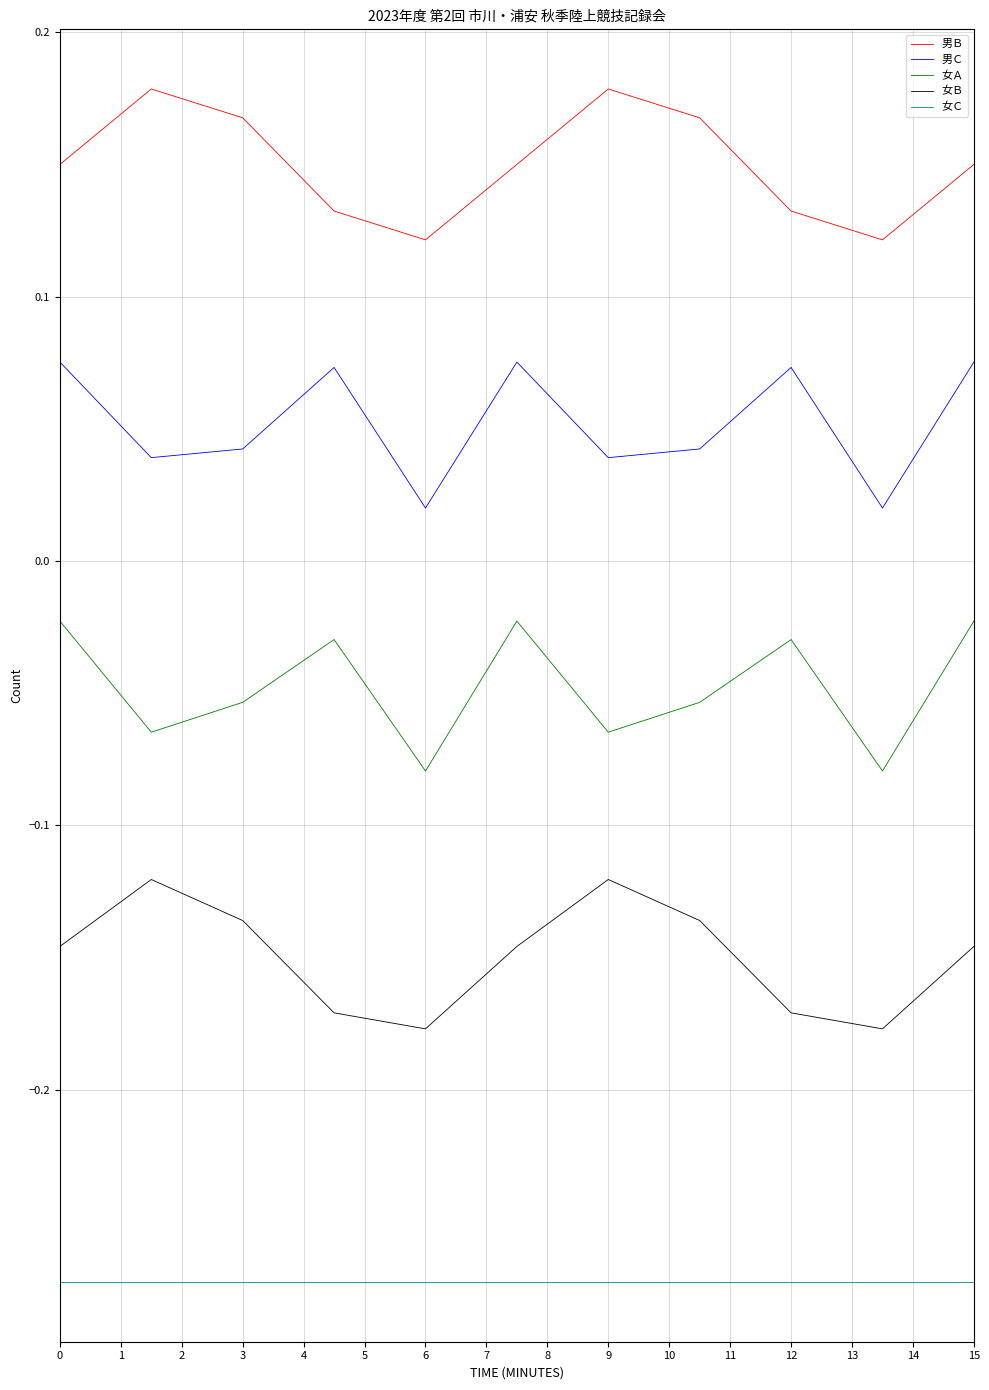

How many lines are shown in the chart?

5